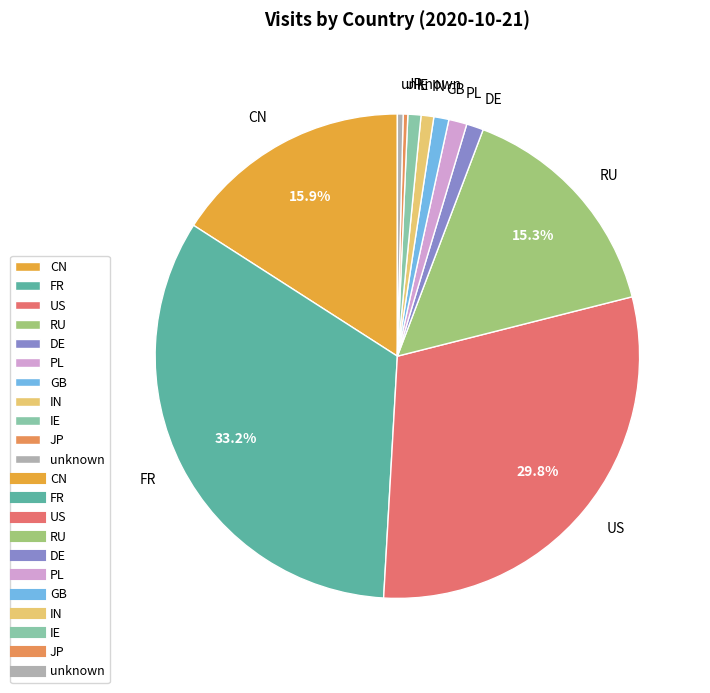

How much of the chart is everything except US?

70.2%